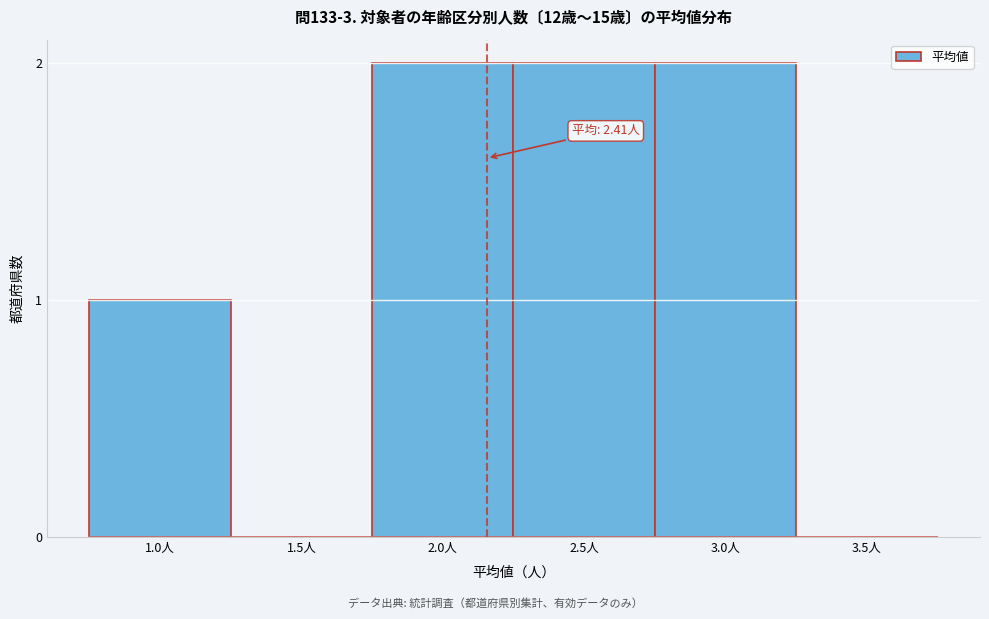

Reading left to right, what are all the values shown in this chart?

1.0人=1	1.5人=0	2.0人=2	2.5人=2	3.0人=2	3.5人=0